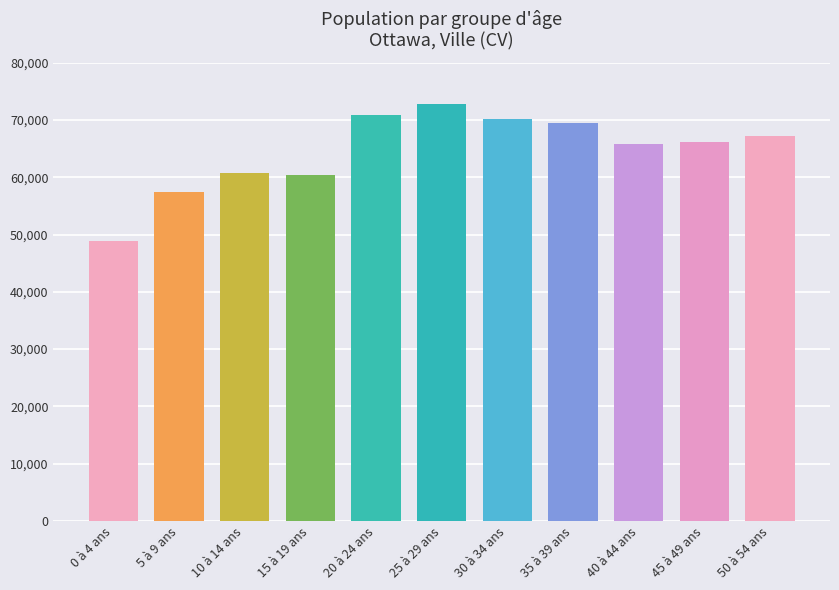

True or false: the data shows 70785 at 20 à 24 ans.

True